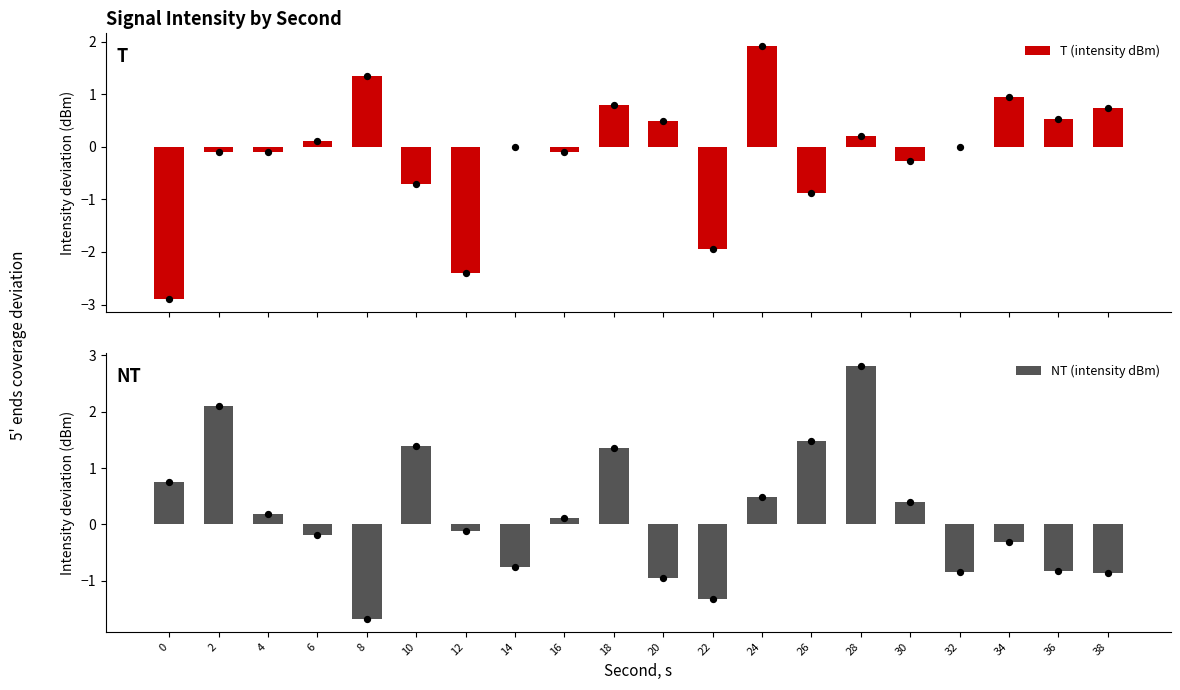

What is the total value across all series at 30?

0.1